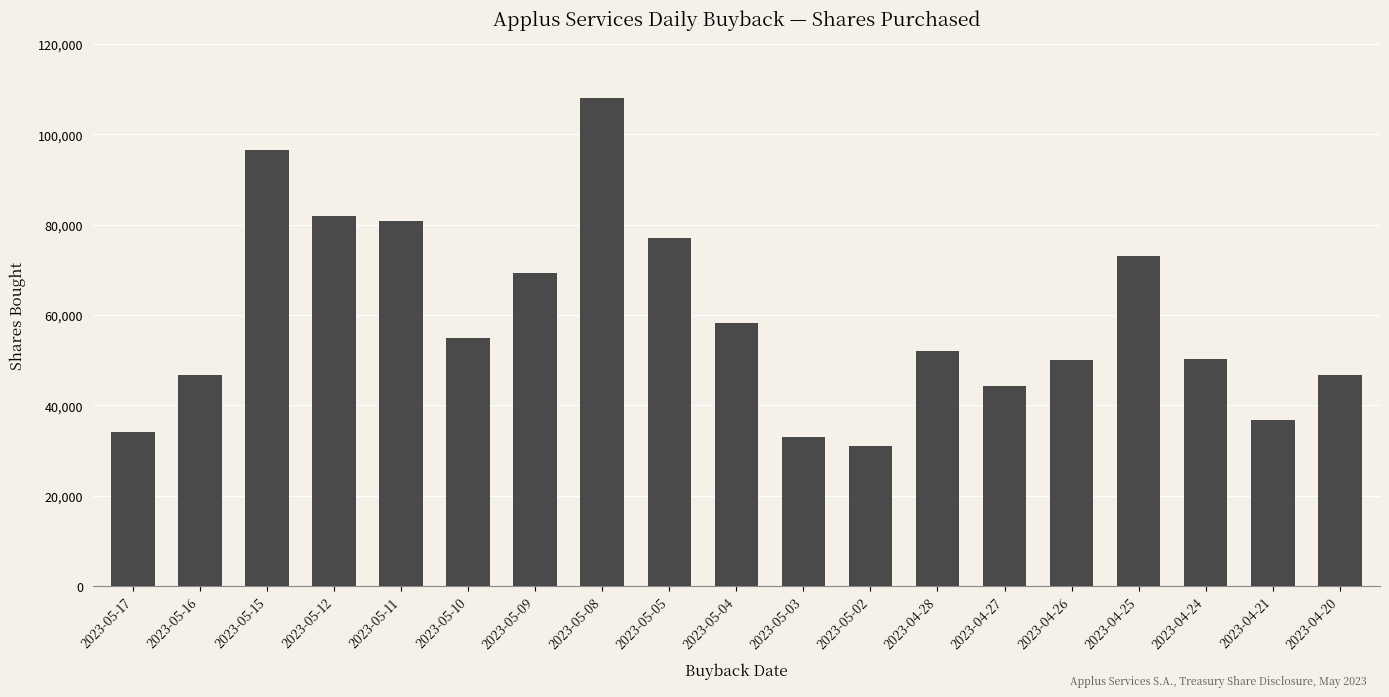

What is the ratio of the value at 2023-04-25 to the value at 2023-05-04?

1.3